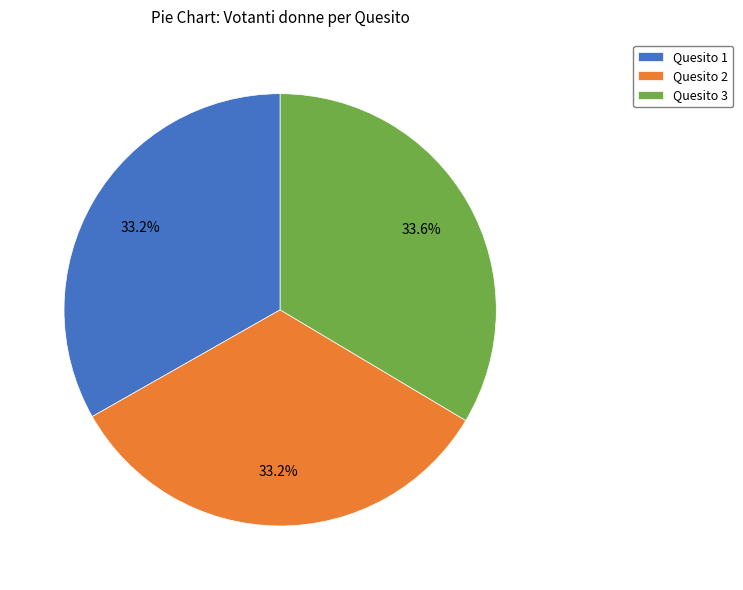

Is the sum of Quesito 3 and Quesito 2 greater than half?

Yes